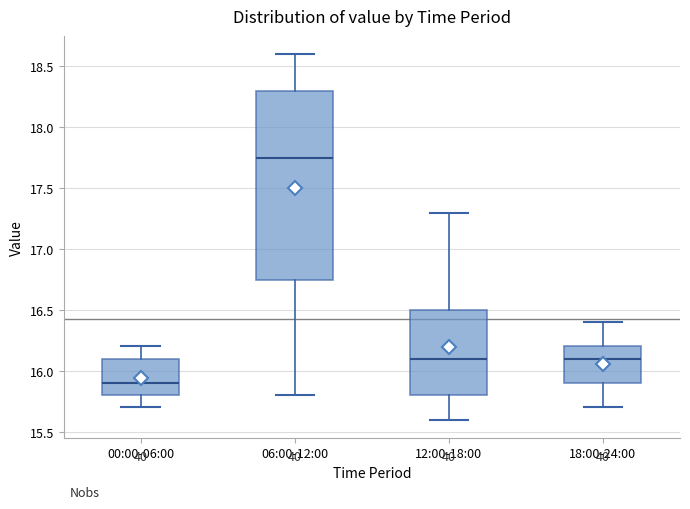

Reading left to right, transcribe this box plot: for each box, give where its median line is, the range the box spans, and where its two whiskers end, as read against the y-axis. The values are not printed on the chart, so give them approximately, as read against the axis.

00:00-06:00: median 15.90, box 15.80 to 16.10, whiskers 15.70 to 16.20
06:00-12:00: median 17.75, box 16.75 to 18.30, whiskers 15.80 to 18.60
12:00-18:00: median 16.10, box 15.80 to 16.50, whiskers 15.60 to 17.30
18:00-24:00: median 16.10, box 15.90 to 16.20, whiskers 15.70 to 16.40